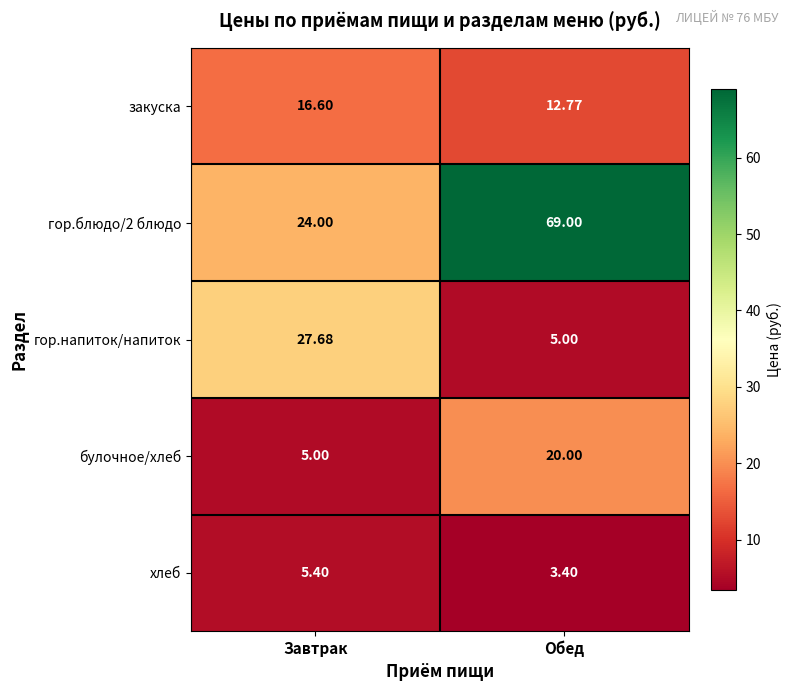

Which category has the highest value in the булочное/хлеб series?

Обед